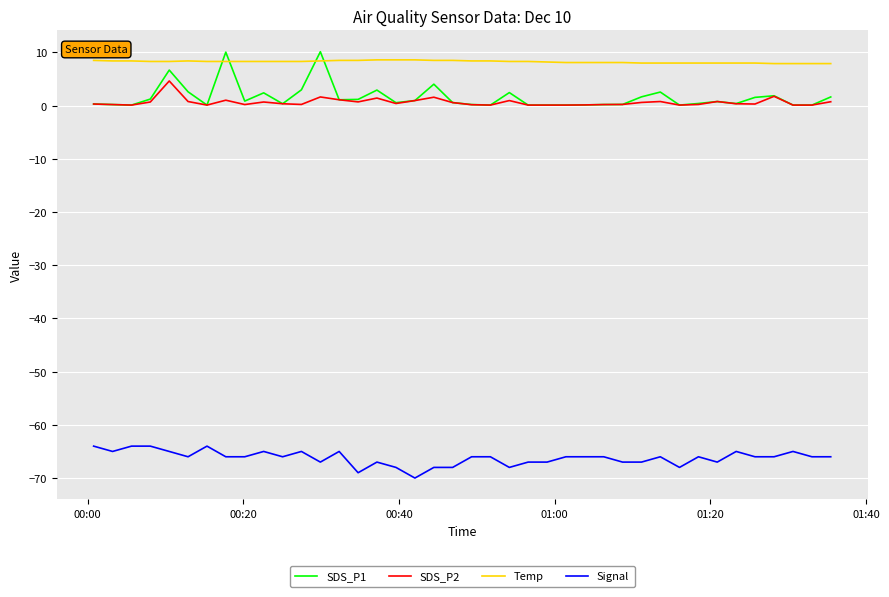

Which series has the widest spread of values?

SDS_P1